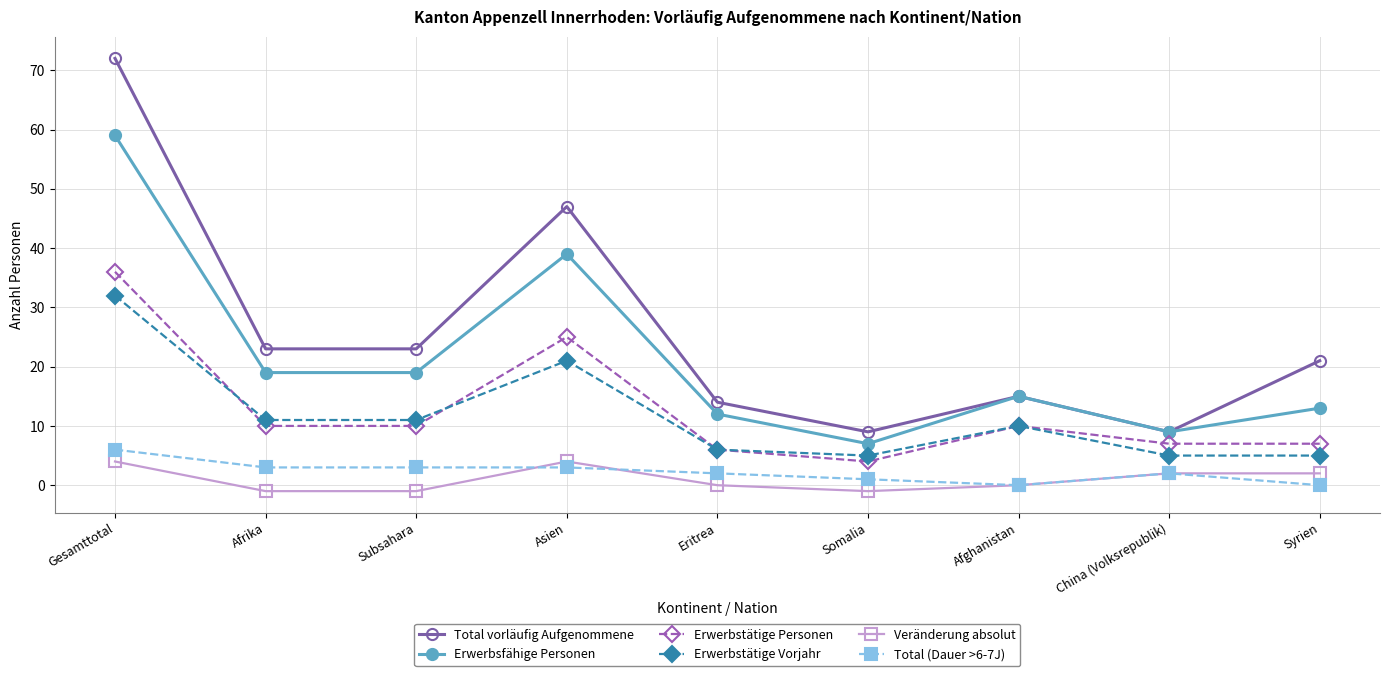

What is the sum of all Veränderung absolut values?

9